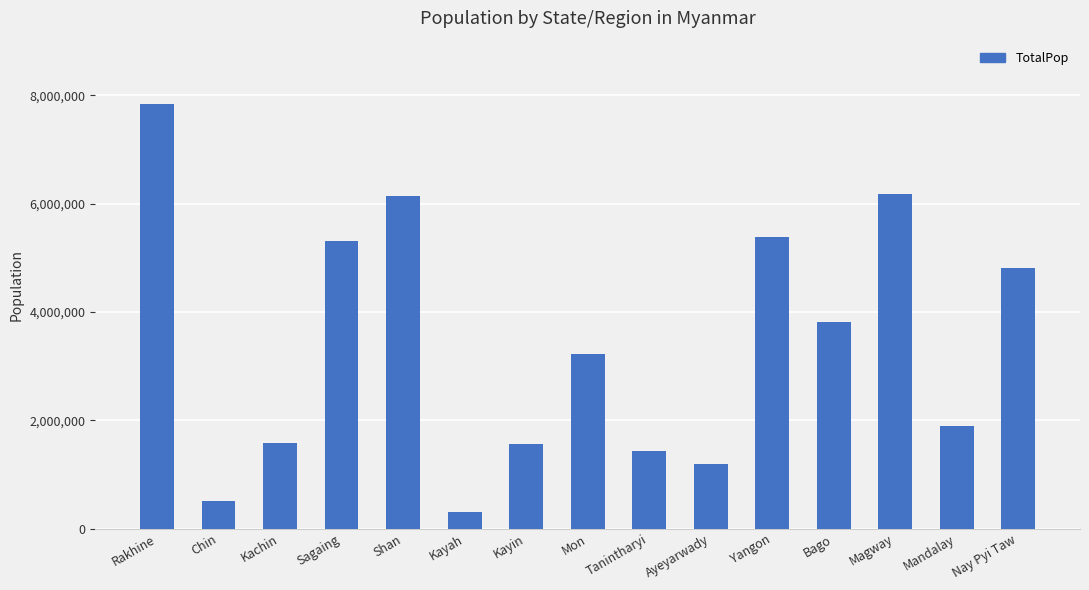

What is the label of the 5th bar from the right?

Yangon